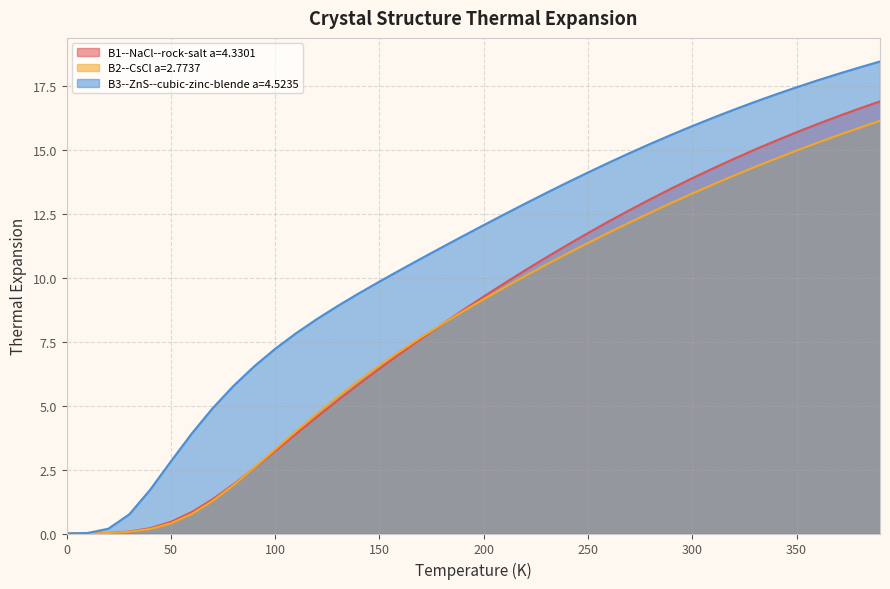

Which category has the highest value across all series?

390.0